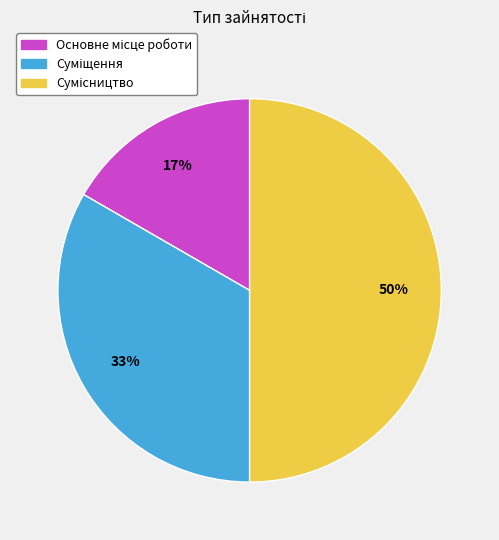

To the nearest percent, what is the average slice percentage?

33%